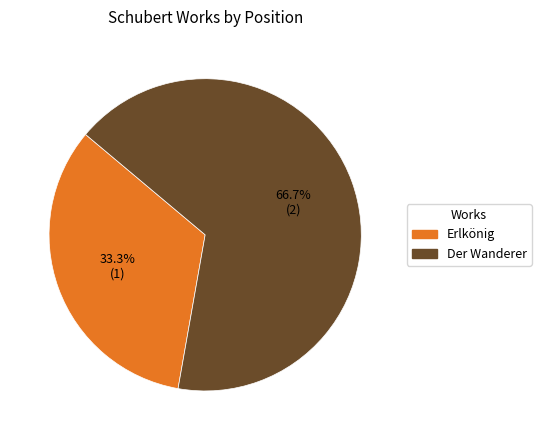

Which slice is the smallest?

Erlkönig